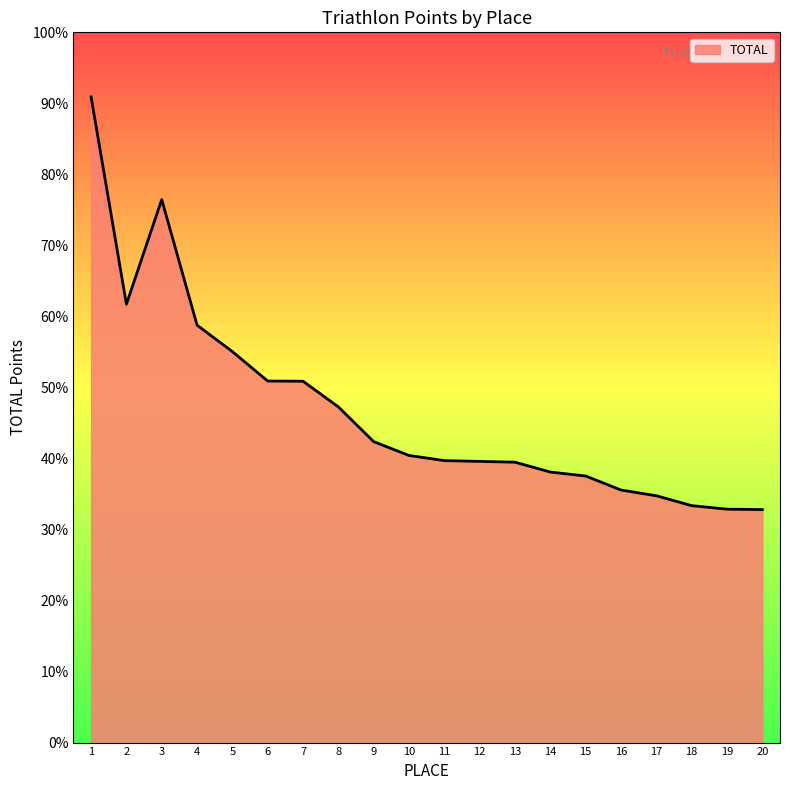

Reading left to right, transcribe all the data shown in this chart.

1=16350	2=11100	3=13750	4=10570	5=9900	6=9155	7=9150	8=8500	9=7620	10=7270	11=7140	12=7120	13=7100	14=6850	15=6750	16=6395	17=6250	18=6000	19=5910	20=5900